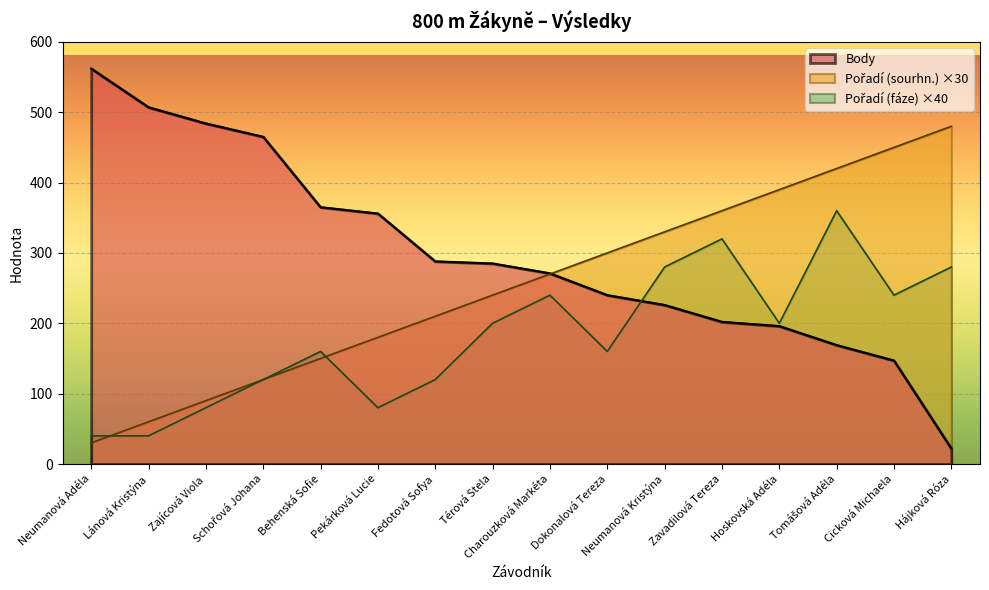

The value of Body at Charouzková Markéta is 59. True or false?

False